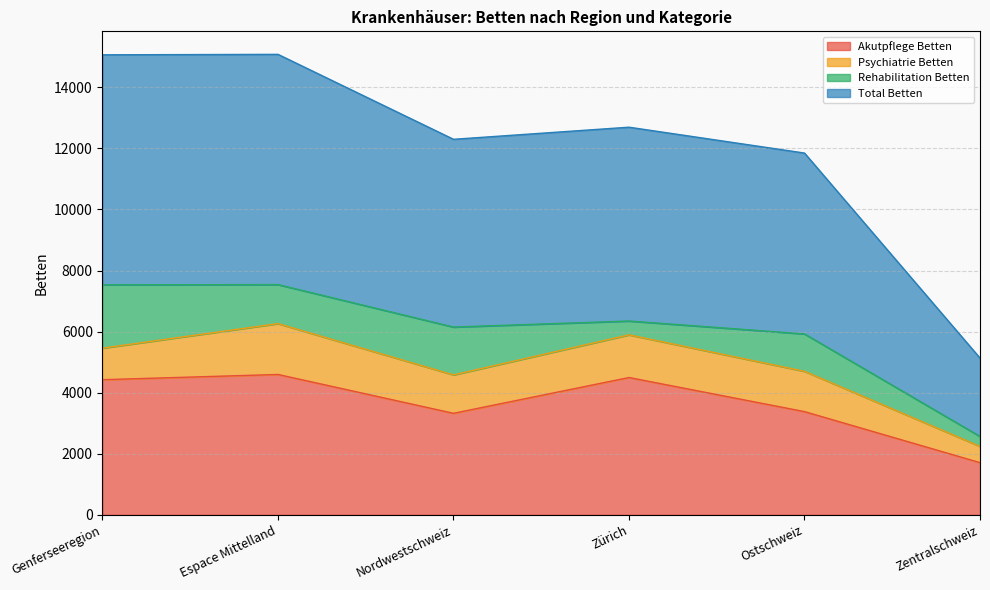

Between Zürich and Zentralschweiz, which is larger?

Zürich